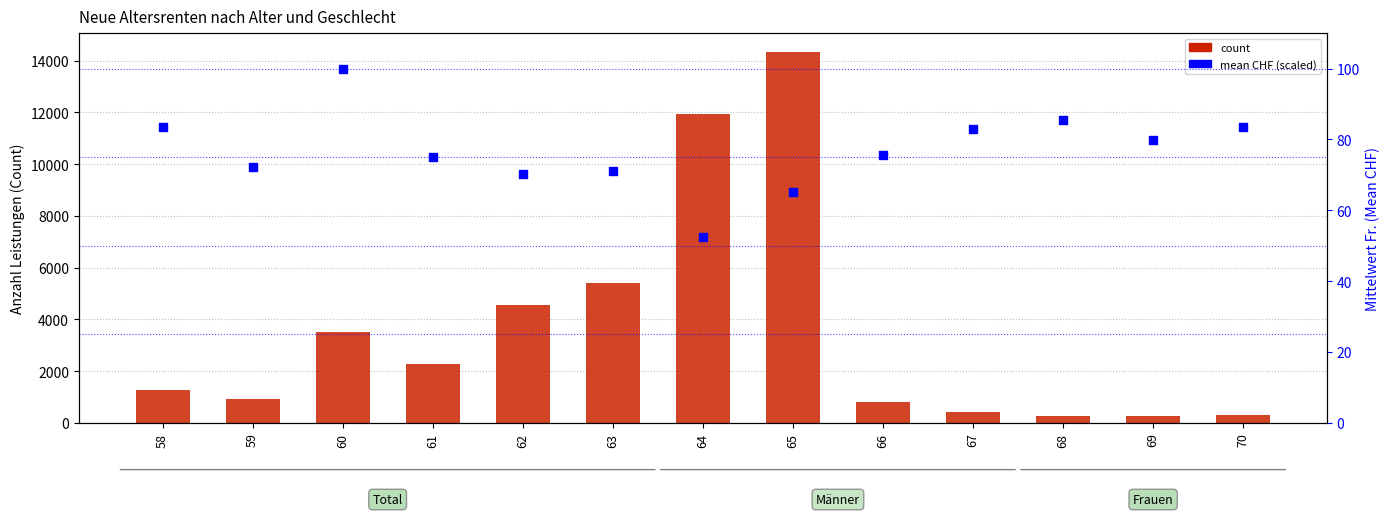

Which series has the widest spread of Y values?

count (Total)